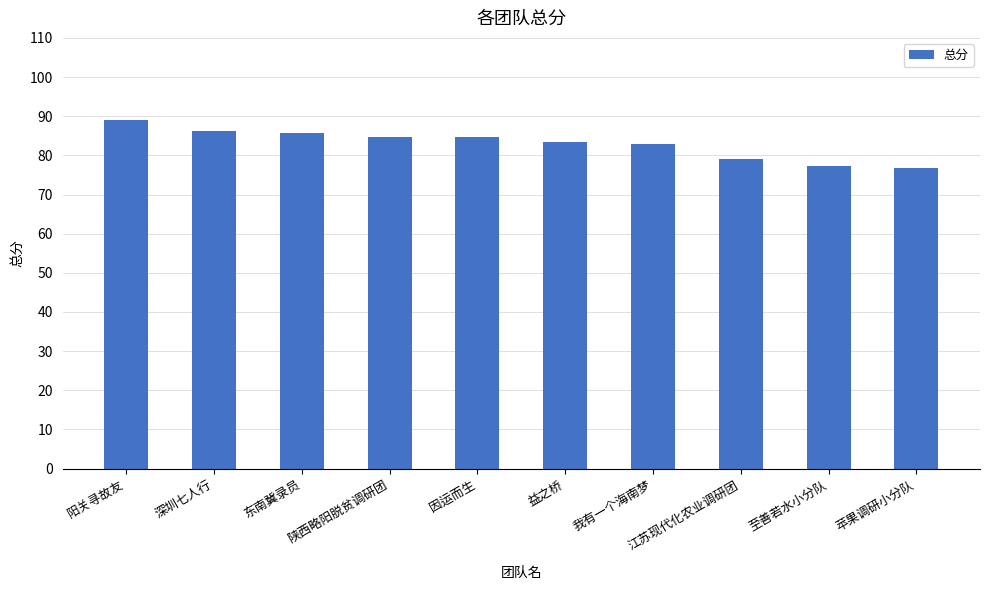

Does the chart contain any negative values?

No